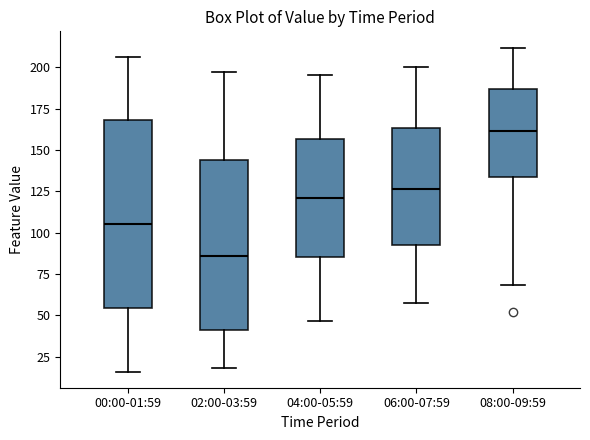

Which box is the tallest, from its lower edge to its upper edge?

00:00-01:59